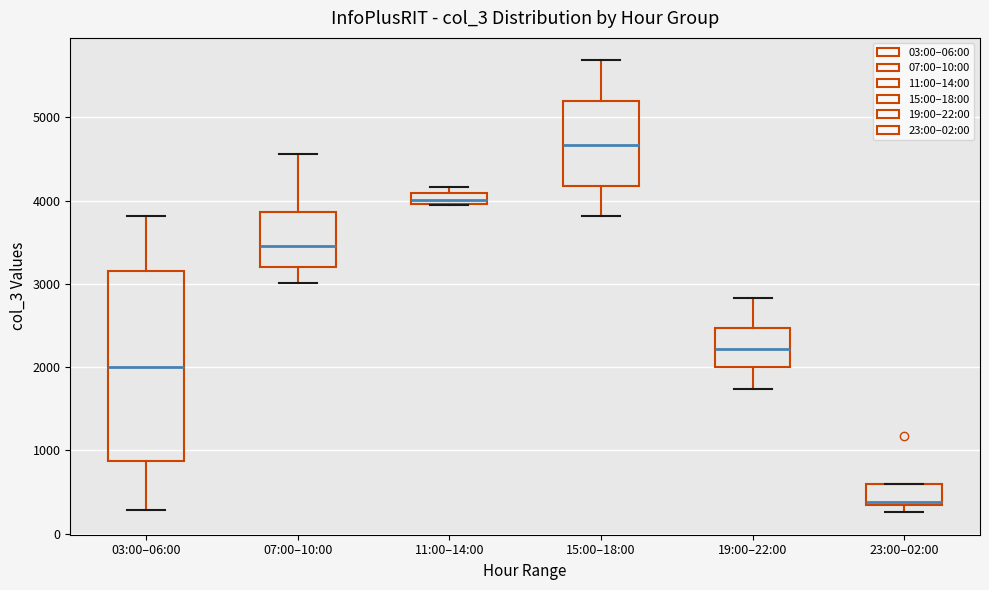

Where is the lower edge of the box for 07:00–10:00 on the y-axis? The values are not printed on the chart, so give them approximately, as read against the axis.

3200